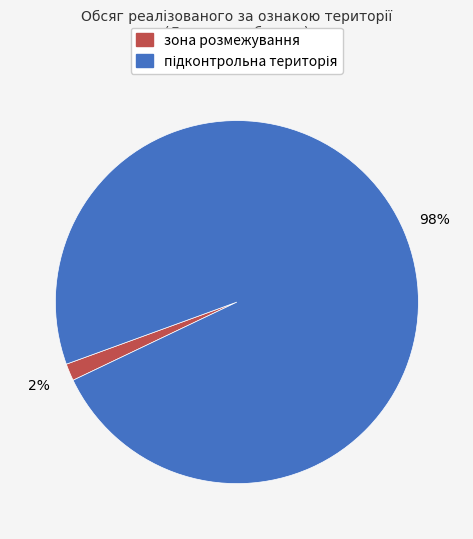

To the nearest percent, what is the average slice percentage?

50%